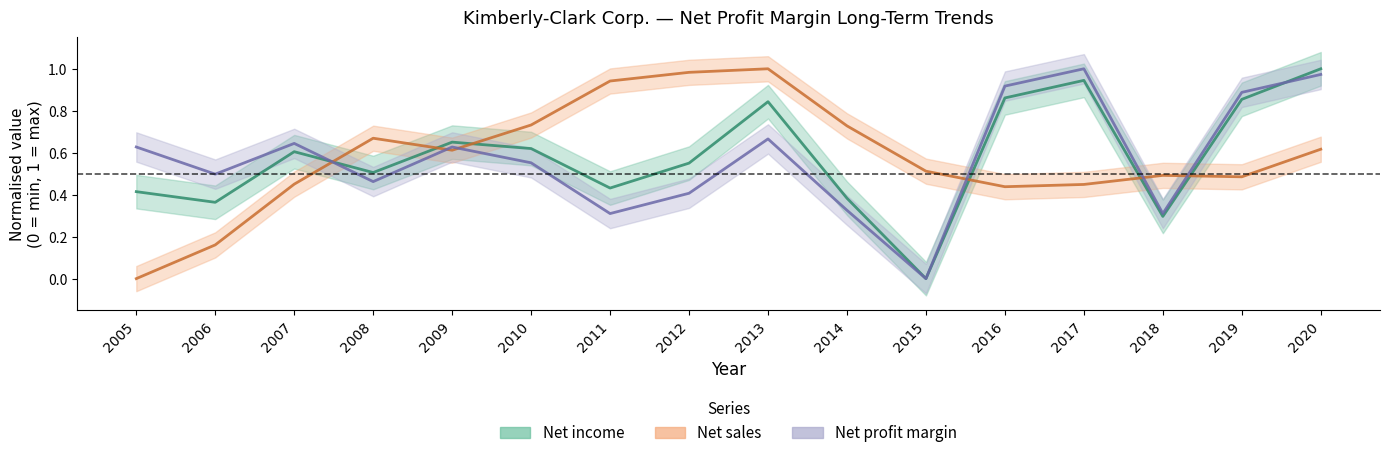

What is the difference between the maximum and minimum values in the Net sales series?

1.0